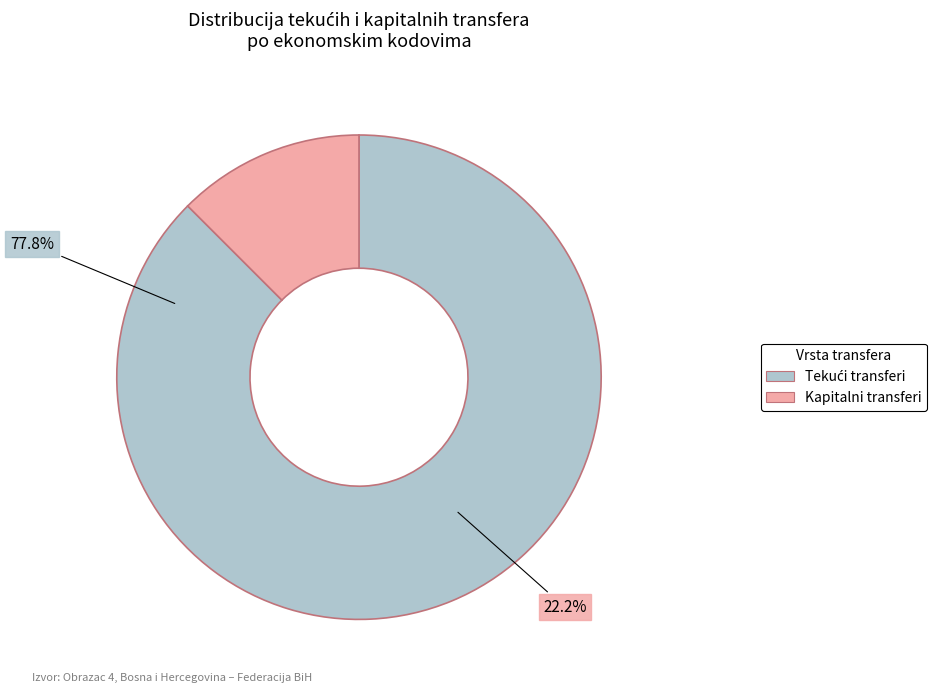

Count the number of slices in the pie.

2